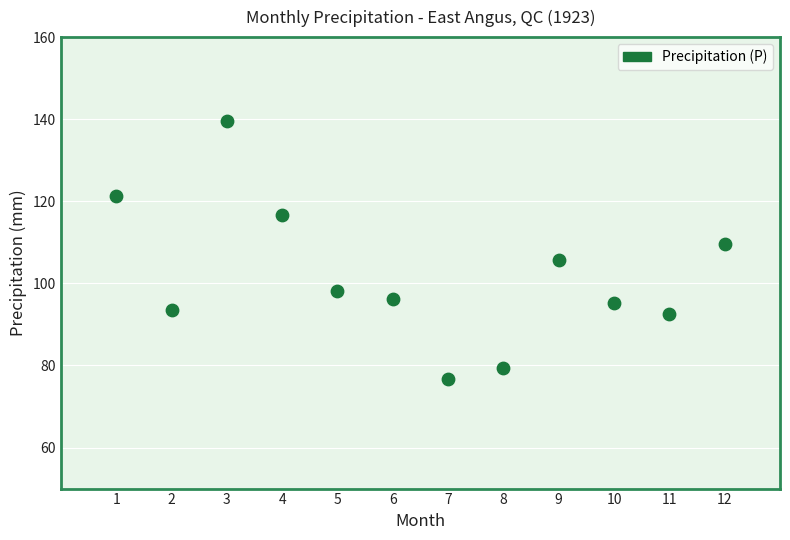

What is the average Y value?

102.0